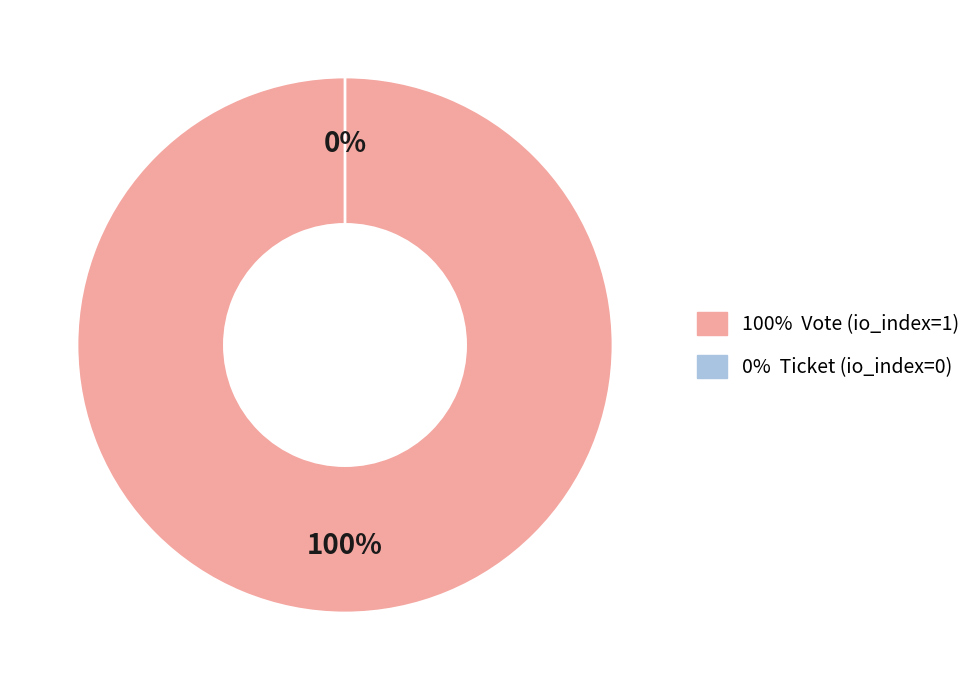

What is the smallest slice in the pie chart?

Ticket (io_index=0)